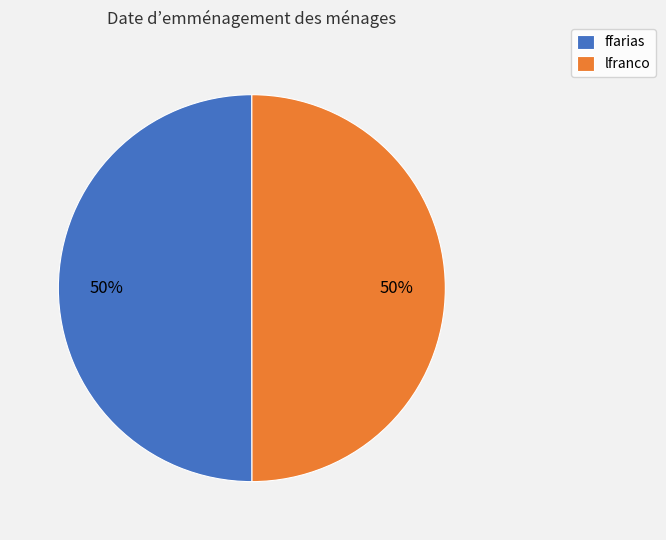

To the nearest percent, what percentage of the pie is lfranco?

50%